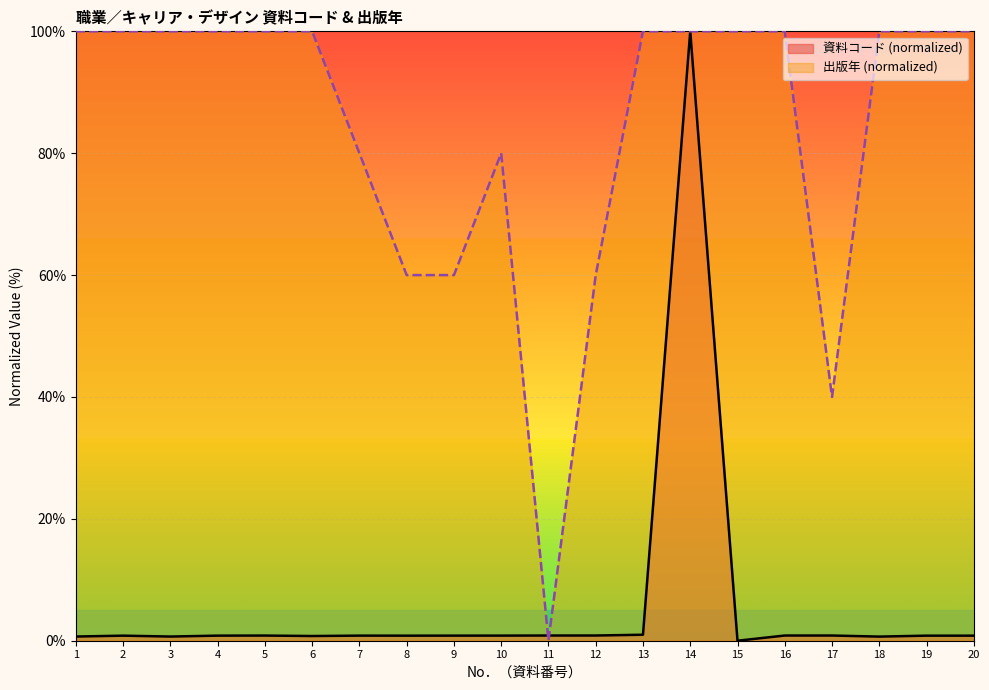

How many lines are shown in the chart?

2